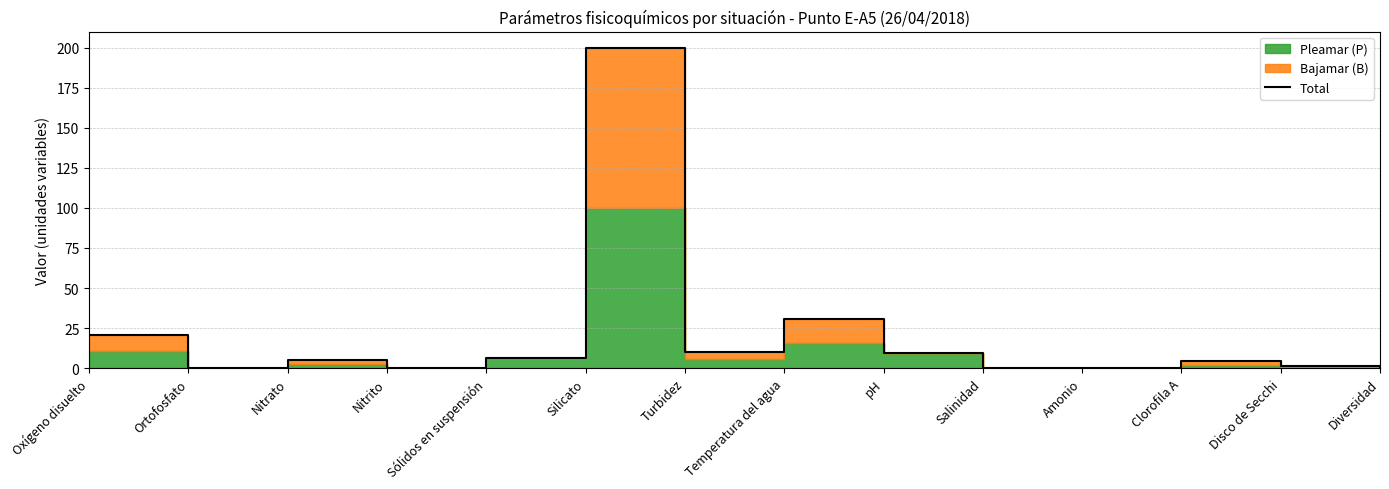

How many lines are shown in the chart?

1